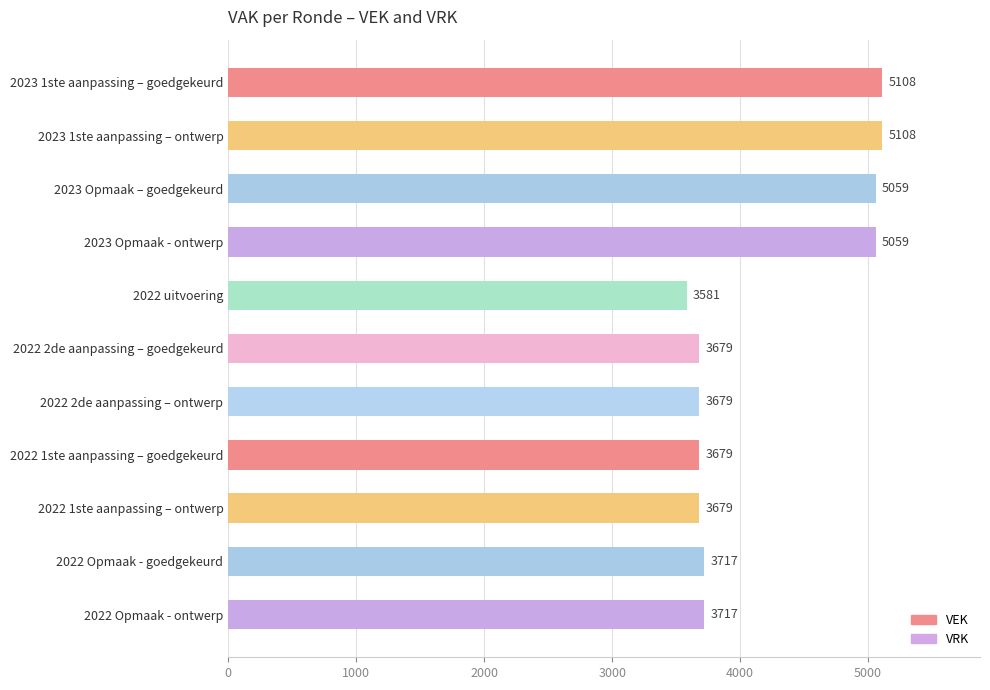

Reading top to bottom, what are all the values shown in this chart?

2023 1ste aanpassing – goedgekeurd=5108	2023 1ste aanpassing – ontwerp=5108	2023 Opmaak – goedgekeurd=5059	2023 Opmaak - ontwerp=5059	2022 uitvoering=3581	2022 2de aanpassing – goedgekeurd=3679	2022 2de aanpassing – ontwerp=3679	2022 1ste aanpassing – goedgekeurd=3679	2022 1ste aanpassing – ontwerp=3679	2022 Opmaak - goedgekeurd=3717	2022 Opmaak - ontwerp=3717